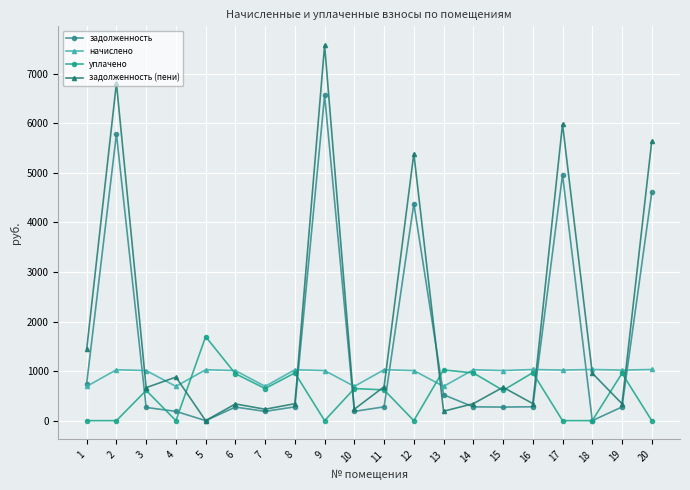

What is the value of the начислено point at the 1st from the left?

691.2